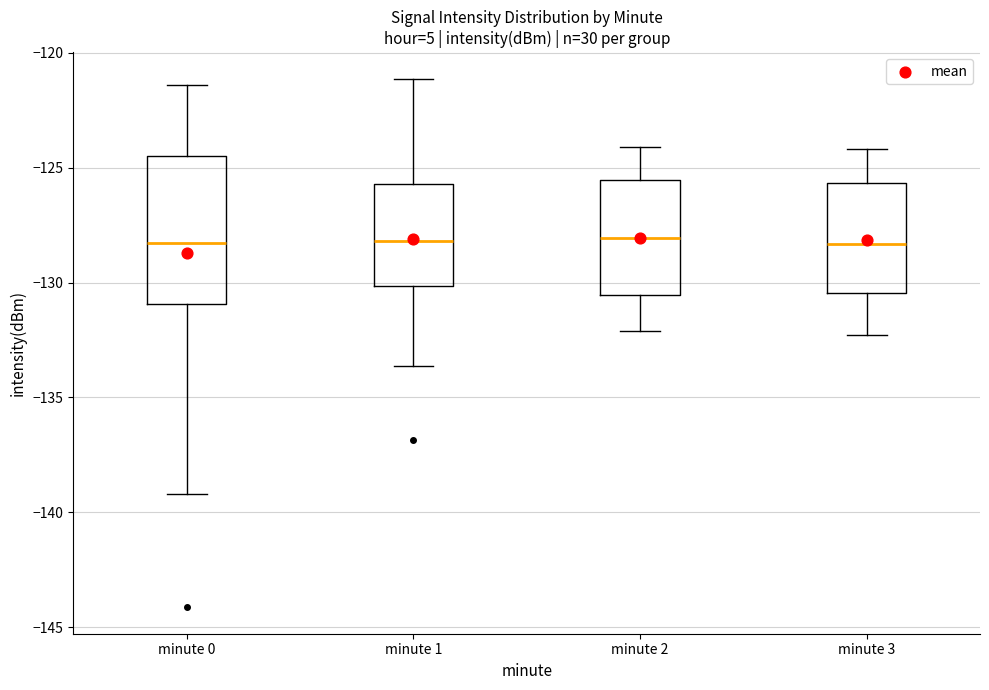

Reading left to right, transcribe this box plot: for each box, give where its median line is, the range the box spans, and where its two whiskers end, as read against the y-axis. The values are not printed on the chart, so give them approximately, as read against the axis.

minute 0: median -128.5, box -131.0 to -124.5, whiskers -139.0 to -121.5
minute 1: median -128.0, box -130.0 to -125.5, whiskers -133.5 to -121.0
minute 2: median -128.0, box -130.5 to -125.5, whiskers -132.0 to -124.0
minute 3: median -128.5, box -130.5 to -125.5, whiskers -132.5 to -124.0